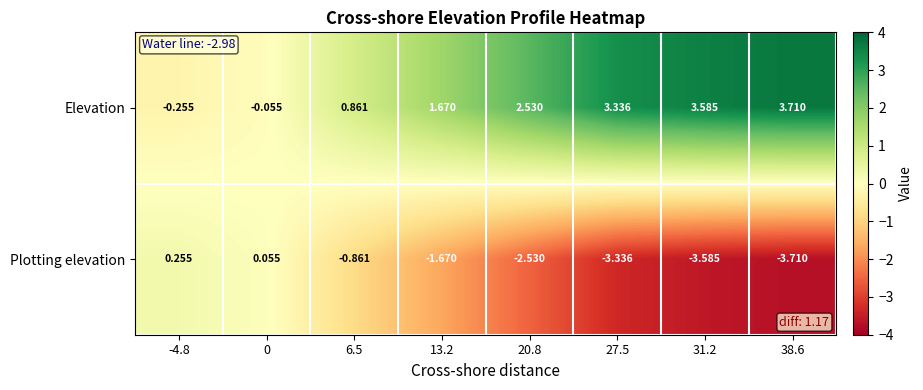

Which series has the largest total across all categories?

Elevation